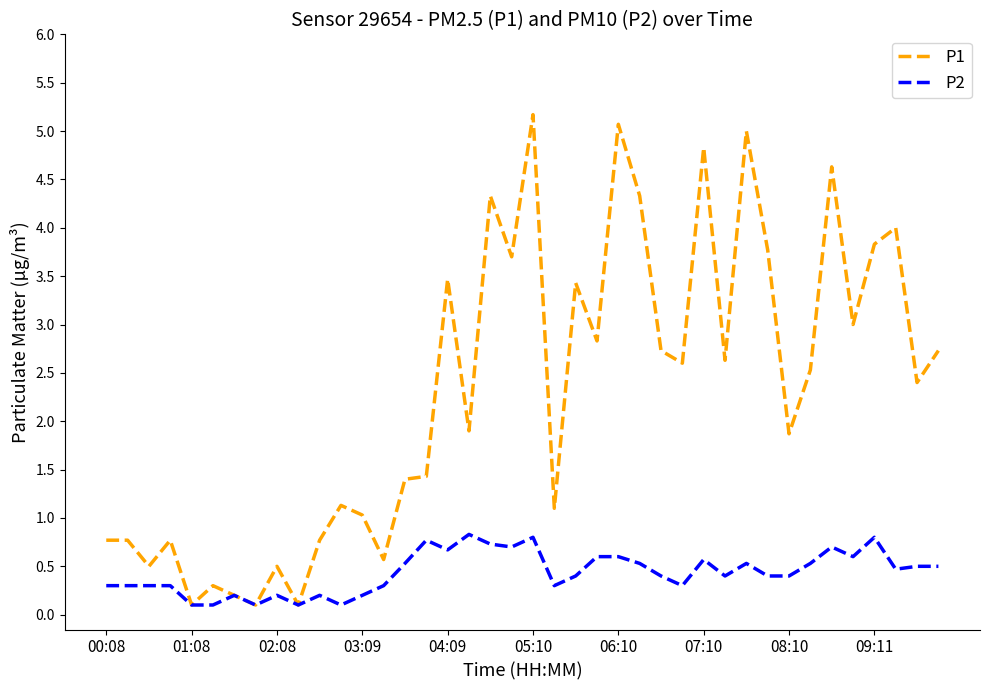

Which series has the widest spread of values?

P1